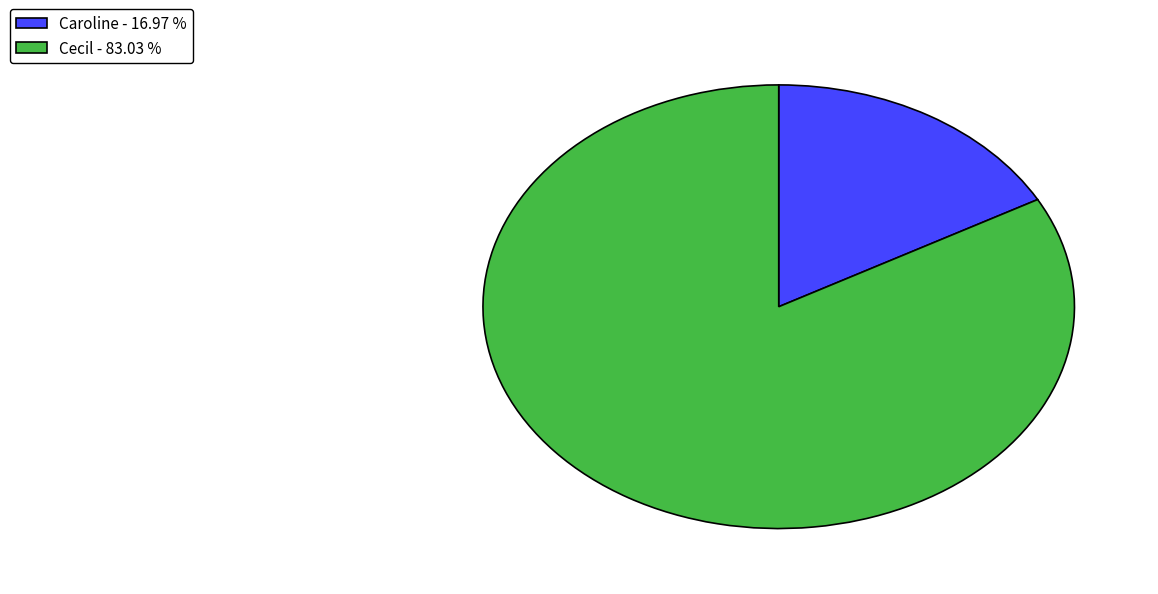

How many slices are in this pie chart?

2